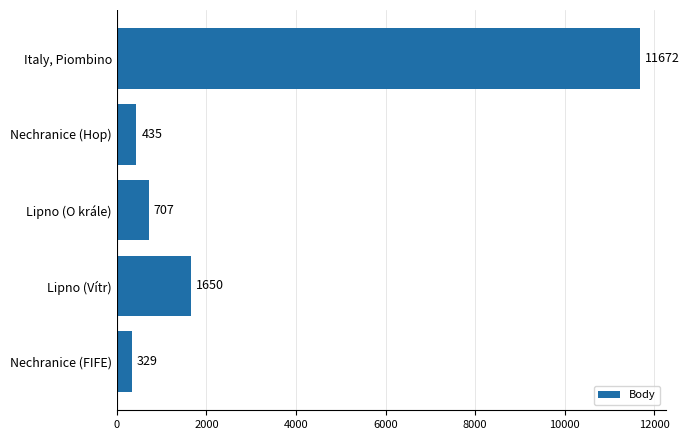

True or false: the data shows 435 at Nechranice (Hop).

True